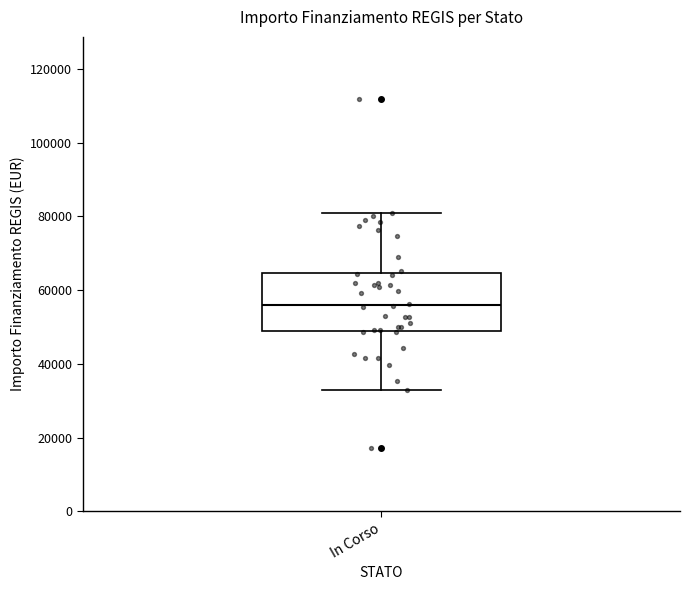

Read this box plot against the y-axis: the position of the median line, the range covered by the box, and the ends of both whiskers. The values are not printed on the chart, so give them approximately, as read against the axis.

median 56000, box 50000 to 64000, whiskers 32000 to 80000